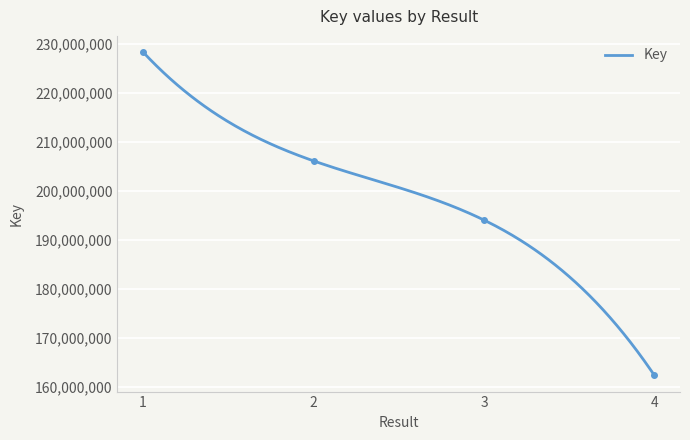

Reading left to right, extract all data points from this chart.

228349572	206135953	194053222	162335822